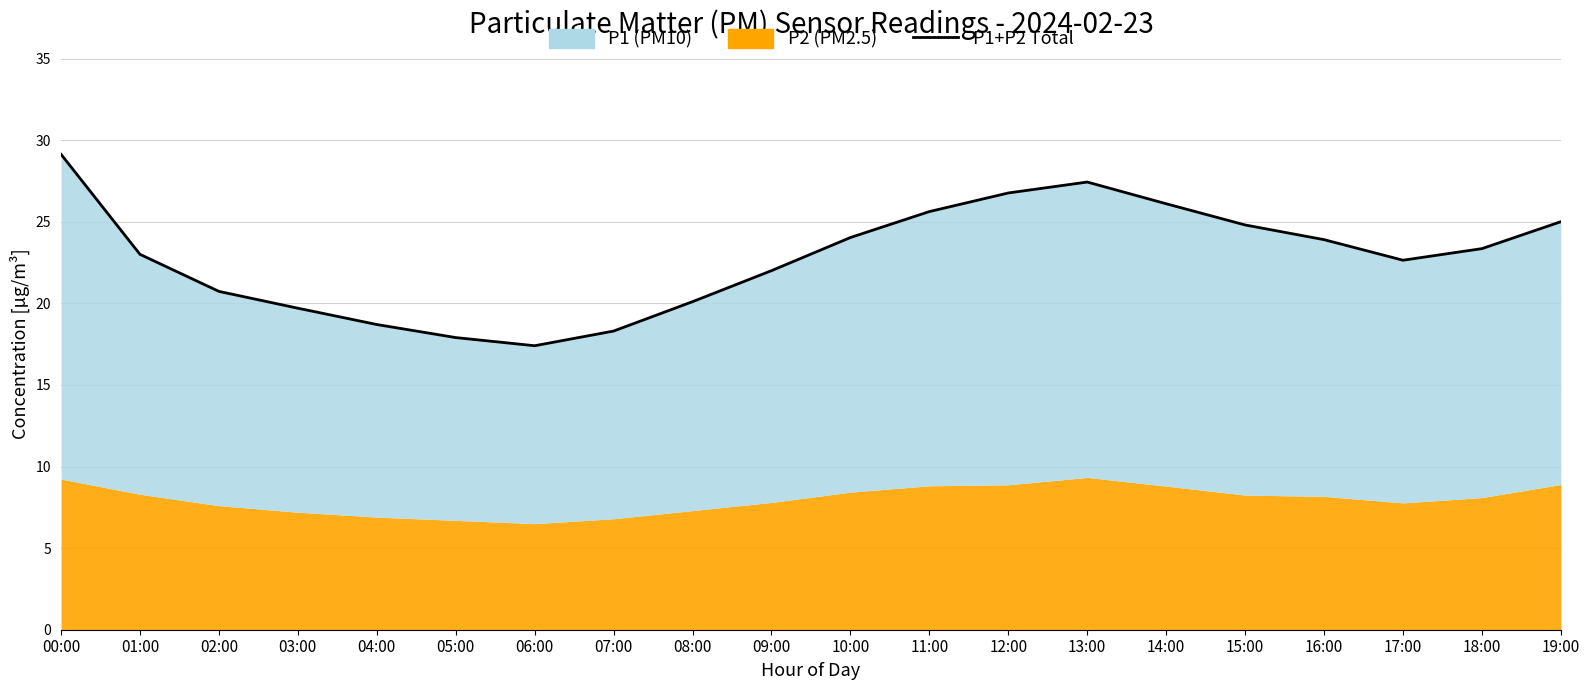

Does the chart have visible grid lines?

Yes